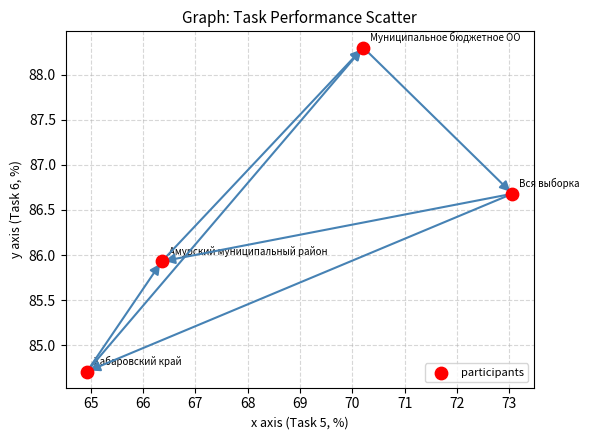

What Y value in the scatter plot is closest to 86?

85.9